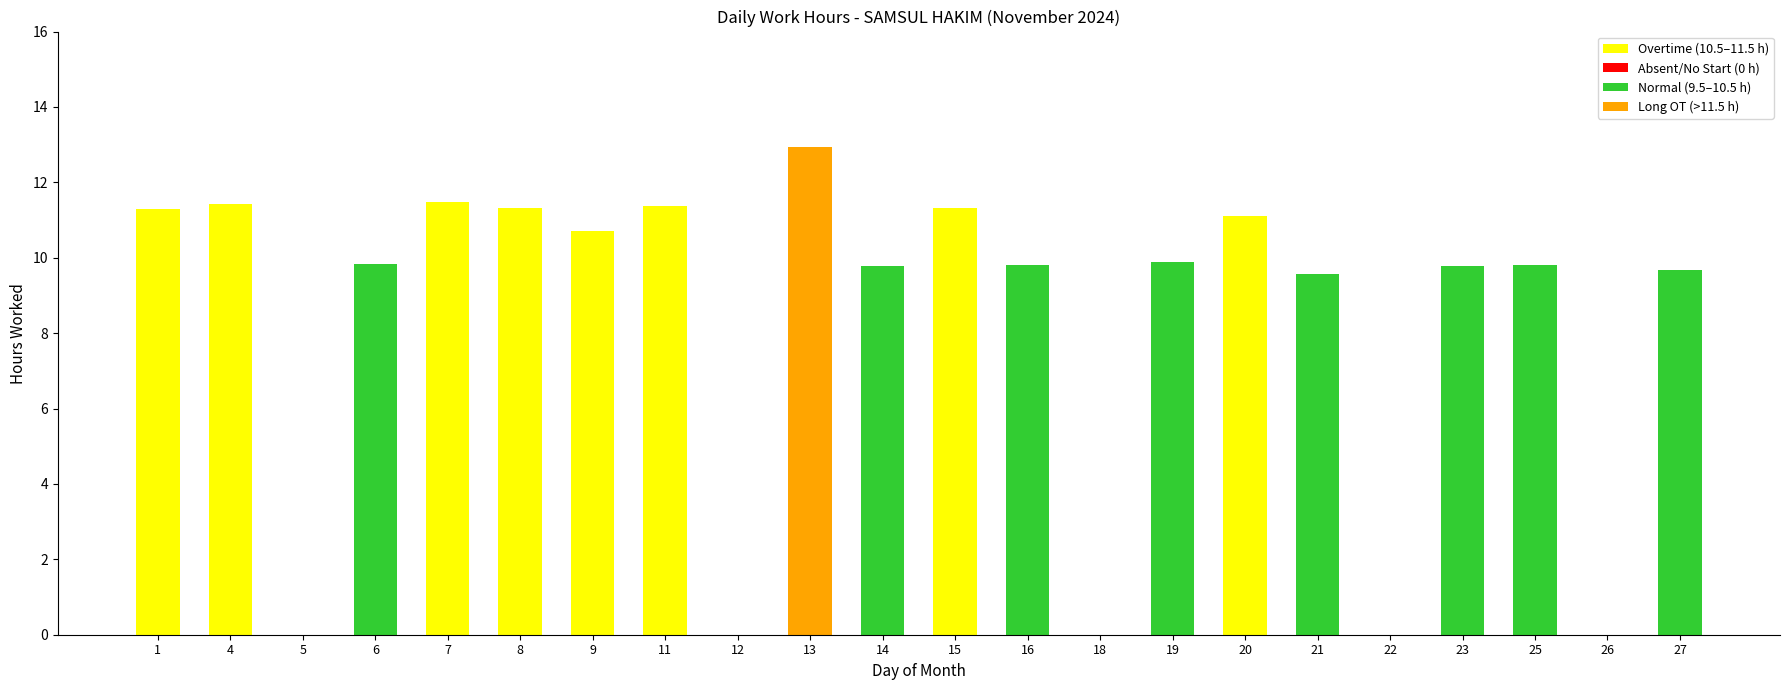

True or false: the data shows 2.4 at 27.

False